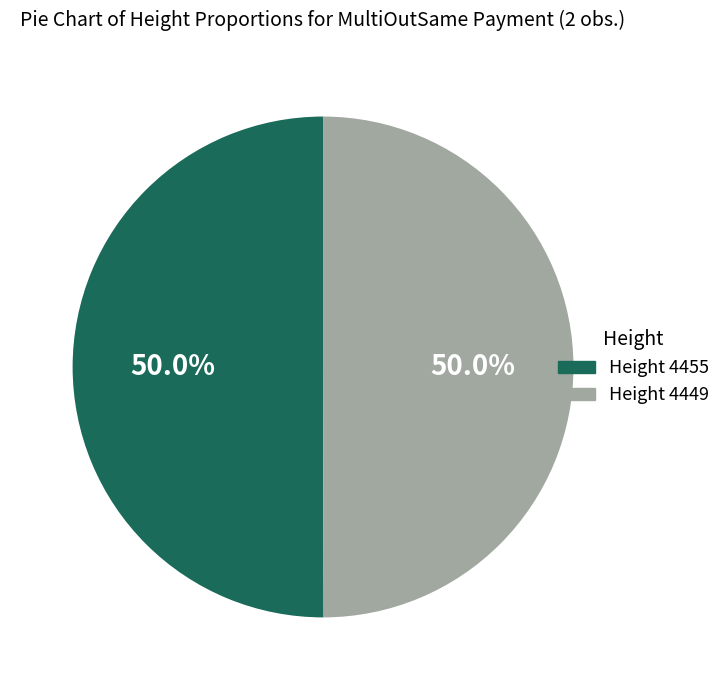

Do Height 4449 and Height 4455 together represent more than half of the pie?

Yes